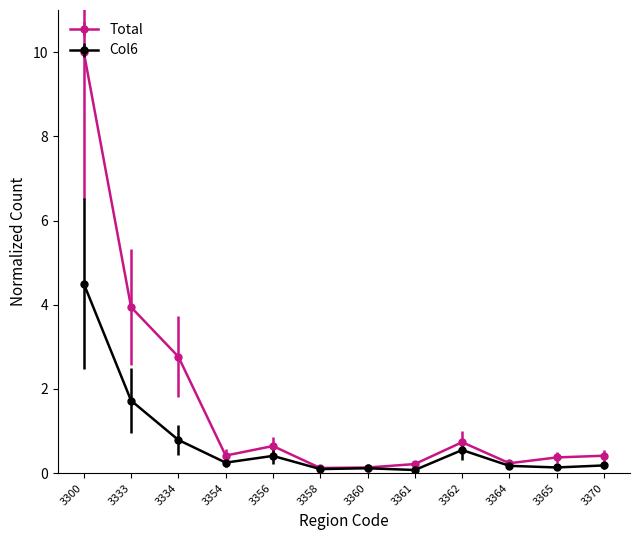

What is the highest value of the Total series?

10.0